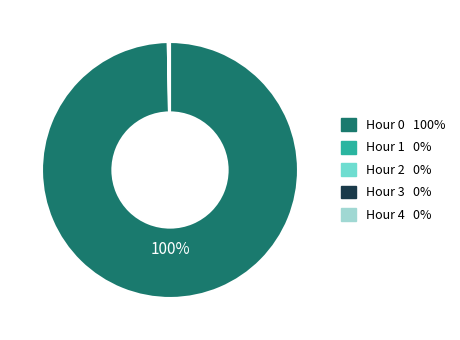

Which slice is the largest?

Hour 0